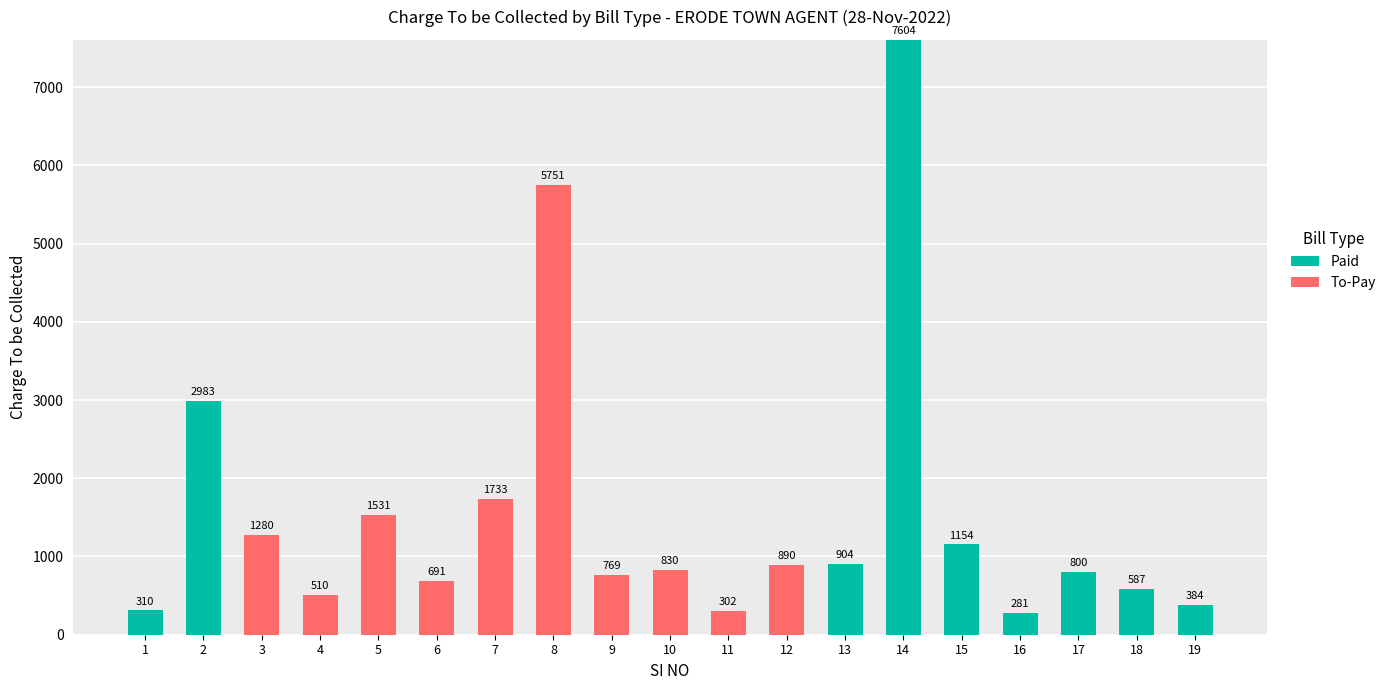

The Paid series shows 281.0 at 16. True or false?

True